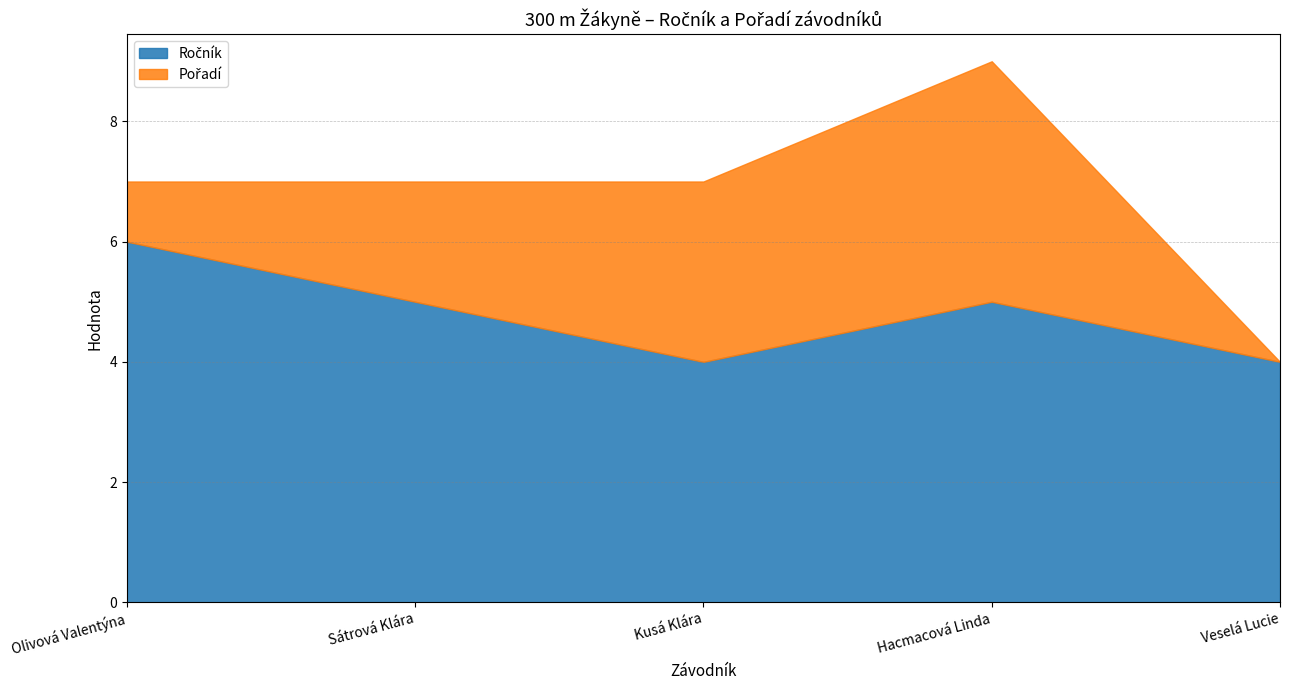

List the series in order of their overall mean, lowest first.

Pořadí, Ročník